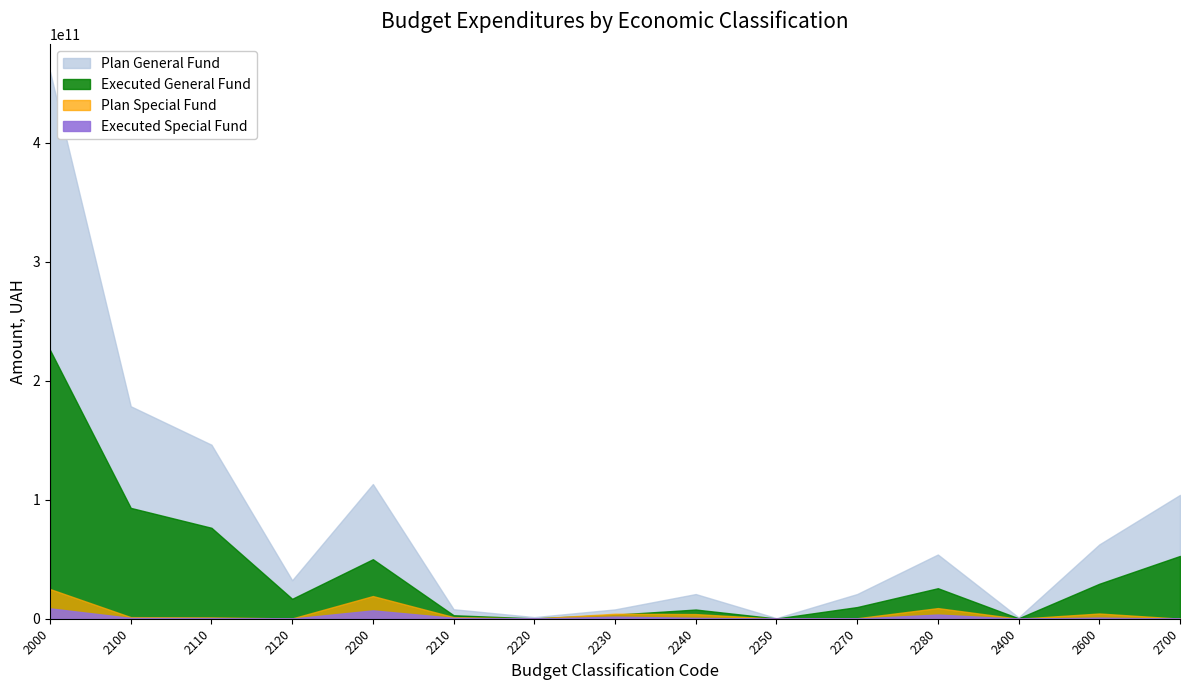

Reading left to right, transcribe all the data shown in this chart.

Plan General Fund: 459546806836.8	178493688273.4	146182121216.0	32311567057.3	113127333671.0	7972169809.7	1363296691.9	7841553159.9	20731367331.2	516285814.6	20749201933.6	53953458930.1	1122144564.7	62407023017.7	104022810773.0
Executed General Fund: 225733643615.8	93120899391.6	76394252802.8	16726646588.8	49998035086.4	2934804072.6	296512180.6	3411985605.1	7719351337.0	195316808.4	9806145755.3	25633919327.4	367762911.9	29373097564.8	52740660897.5
Plan Special Fund: 24938955635.0	1346641657.4	1103635668.8	243005988.6	19042599784.2	1381649709.1	174707611.8	4206313659.8	3908003688.7	28474699.8	407928405.1	8935522009.9	0.0	4393895216.5	56591409.4
Executed Special Fund: 8715075462.6	682134829.6	560685188.7	121449641.0	7028616904.0	756341914.5	65997690.3	1770300399.0	770496974.0	11373245.6	141568161.5	3512538519.2	0.0	941311060.0	29701693.0